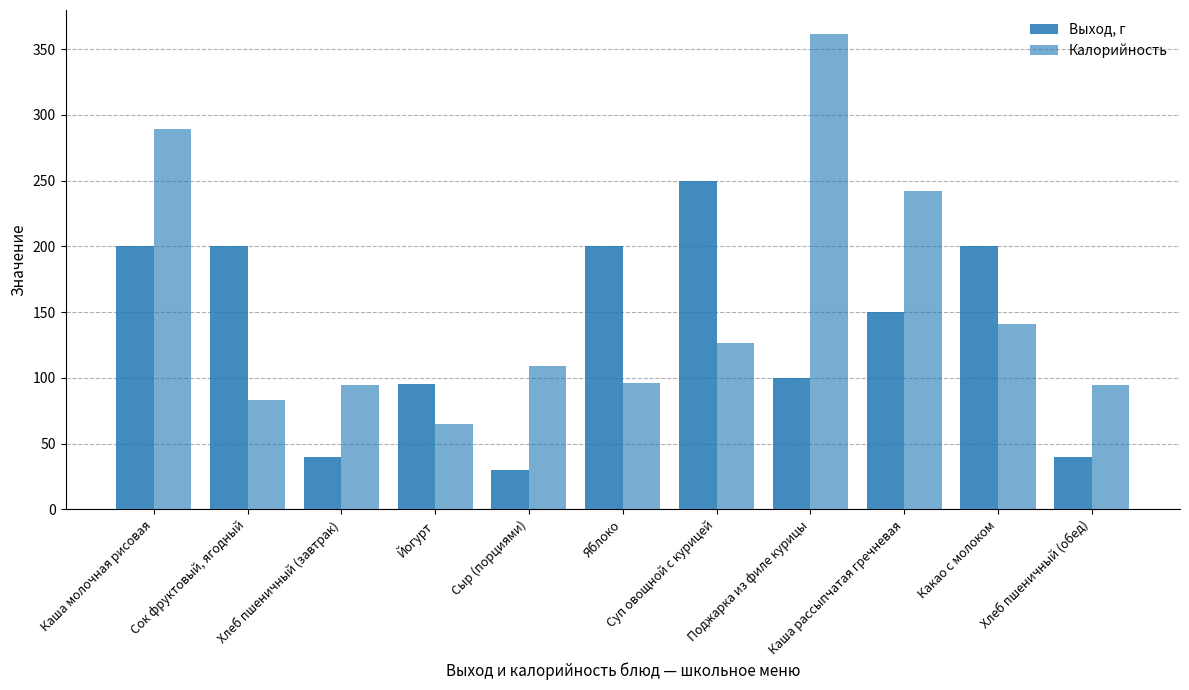

Which category has the highest value across all series?

Поджарка из филе курицы